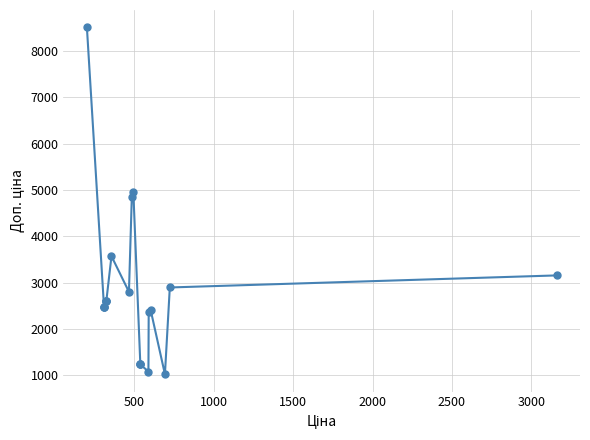

What is the minimum value shown in the chart?

1024.6